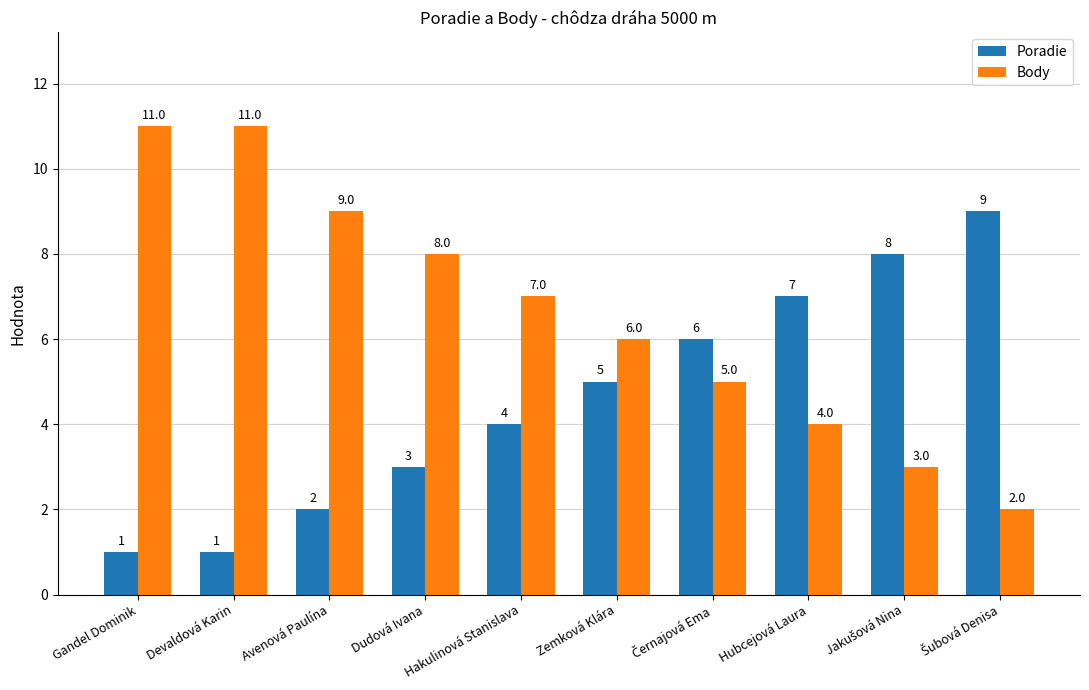

How many categories are shown in the chart?

10